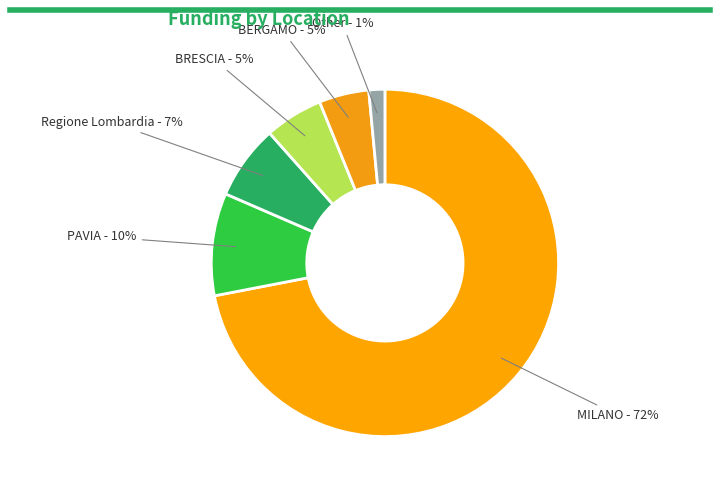

Is the sum of BRESCIA and Other greater than half?

No